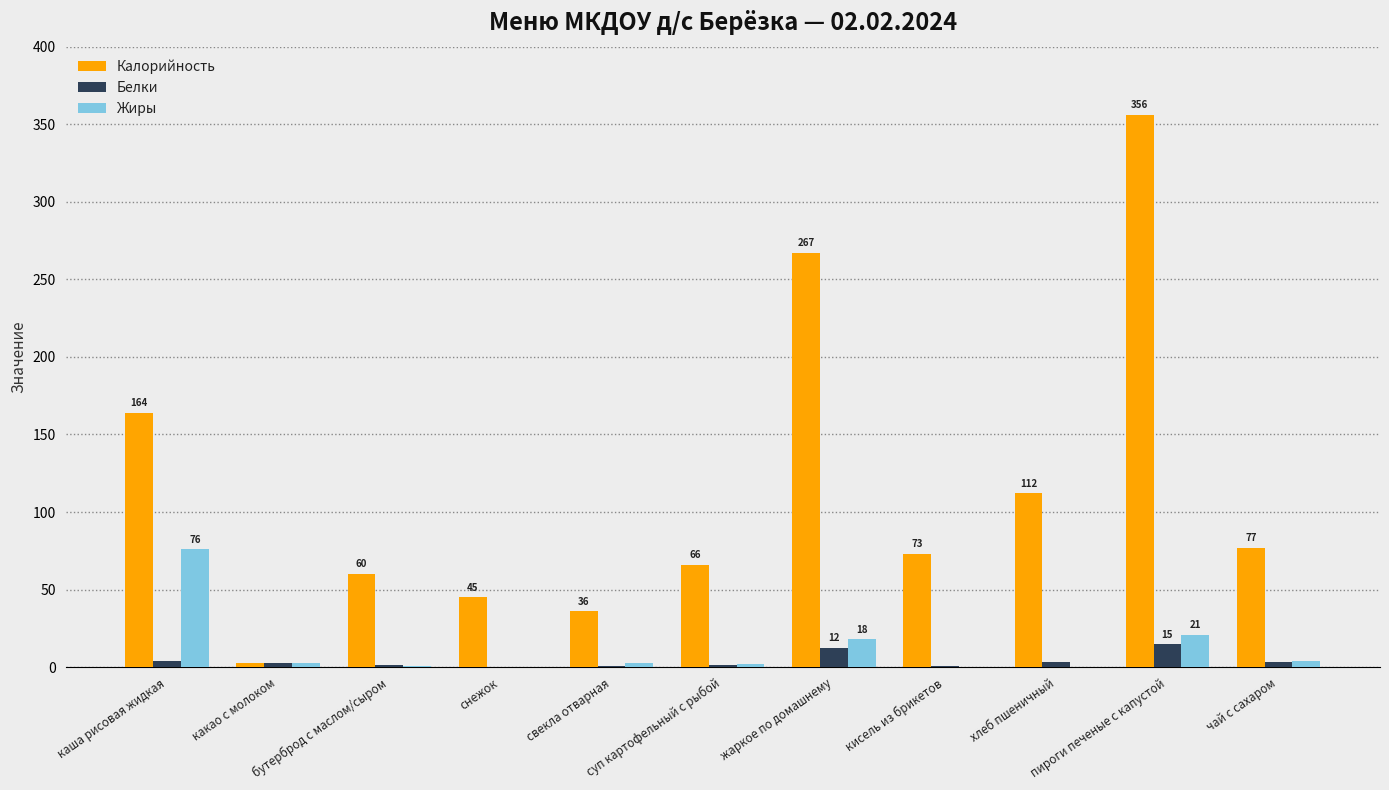

What is the maximum value for Калорийность?

356.0